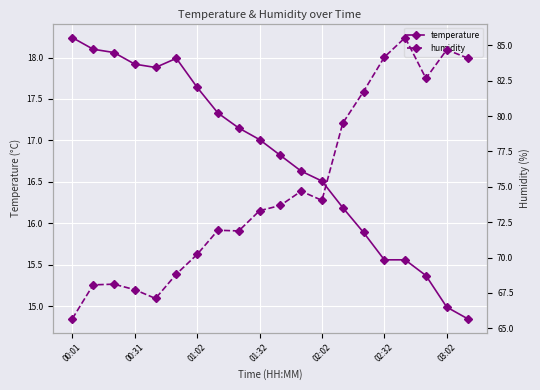

True or false: temperature has a value of 7.5 at 02:02.

False